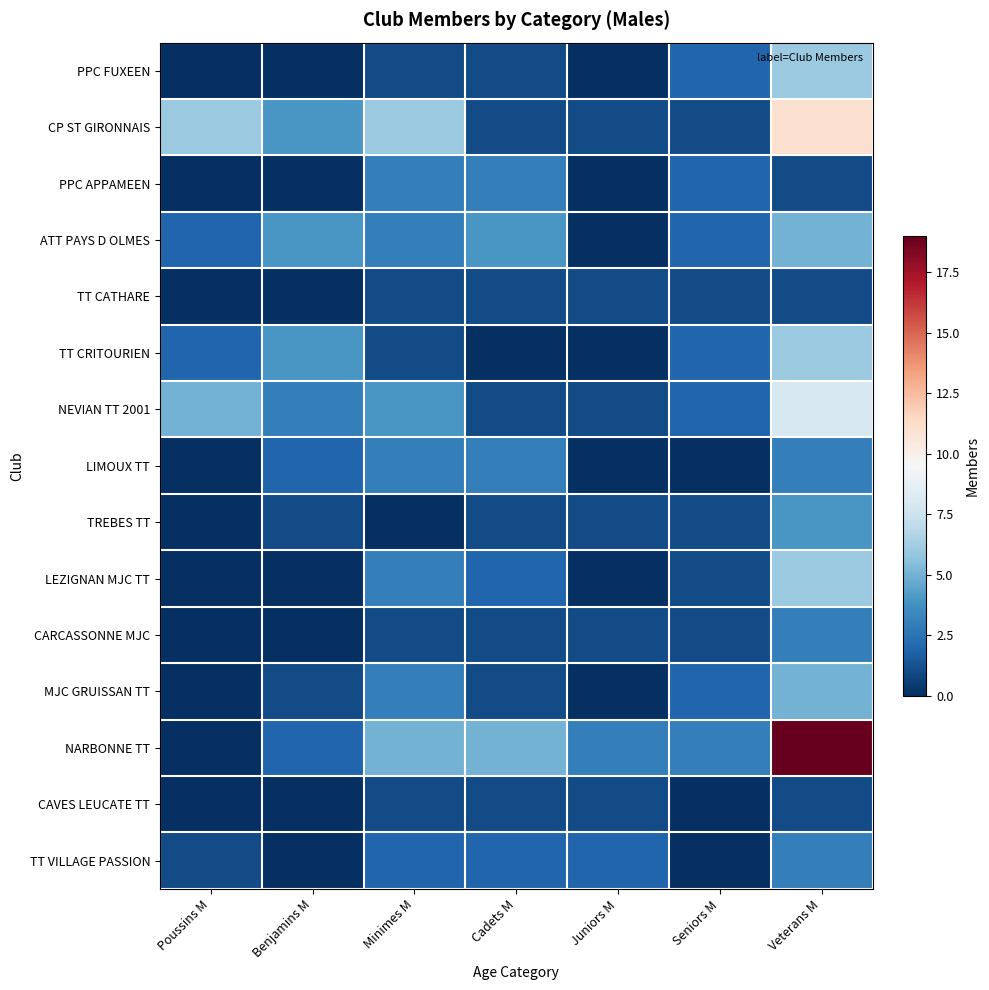

Reading right to left, what are all the values shown in this chart?

PPC FUXEEN: Veterans M=6	Seniors M=2	Juniors M=0	Cadets M=1	Minimes M=1	Benjamins M=0	Poussins M=0
CP ST GIRONNAIS: Veterans M=11	Seniors M=1	Juniors M=1	Cadets M=1	Minimes M=6	Benjamins M=4	Poussins M=6
PPC APPAMEEN: Veterans M=1	Seniors M=2	Juniors M=0	Cadets M=3	Minimes M=3	Benjamins M=0	Poussins M=0
ATT PAYS D OLMES: Veterans M=5	Seniors M=2	Juniors M=0	Cadets M=4	Minimes M=3	Benjamins M=4	Poussins M=2
TT CATHARE: Veterans M=1	Seniors M=1	Juniors M=1	Cadets M=1	Minimes M=1	Benjamins M=0	Poussins M=0
TT CRITOURIEN: Veterans M=6	Seniors M=2	Juniors M=0	Cadets M=0	Minimes M=1	Benjamins M=4	Poussins M=2
NEVIAN TT 2001: Veterans M=8	Seniors M=2	Juniors M=1	Cadets M=1	Minimes M=4	Benjamins M=3	Poussins M=5
LIMOUX TT: Veterans M=3	Seniors M=0	Juniors M=0	Cadets M=3	Minimes M=3	Benjamins M=2	Poussins M=0
TREBES TT: Veterans M=4	Seniors M=1	Juniors M=1	Cadets M=1	Minimes M=0	Benjamins M=1	Poussins M=0
LEZIGNAN MJC TT: Veterans M=6	Seniors M=1	Juniors M=0	Cadets M=2	Minimes M=3	Benjamins M=0	Poussins M=0
CARCASSONNE MJC: Veterans M=3	Seniors M=1	Juniors M=1	Cadets M=1	Minimes M=1	Benjamins M=0	Poussins M=0
MJC GRUISSAN TT: Veterans M=5	Seniors M=2	Juniors M=0	Cadets M=1	Minimes M=3	Benjamins M=1	Poussins M=0
NARBONNE TT: Veterans M=19	Seniors M=3	Juniors M=3	Cadets M=5	Minimes M=5	Benjamins M=2	Poussins M=0
CAVES LEUCATE TT: Veterans M=1	Seniors M=0	Juniors M=1	Cadets M=1	Minimes M=1	Benjamins M=0	Poussins M=0
TT VILLAGE PASSION: Veterans M=3	Seniors M=0	Juniors M=2	Cadets M=2	Minimes M=2	Benjamins M=0	Poussins M=1